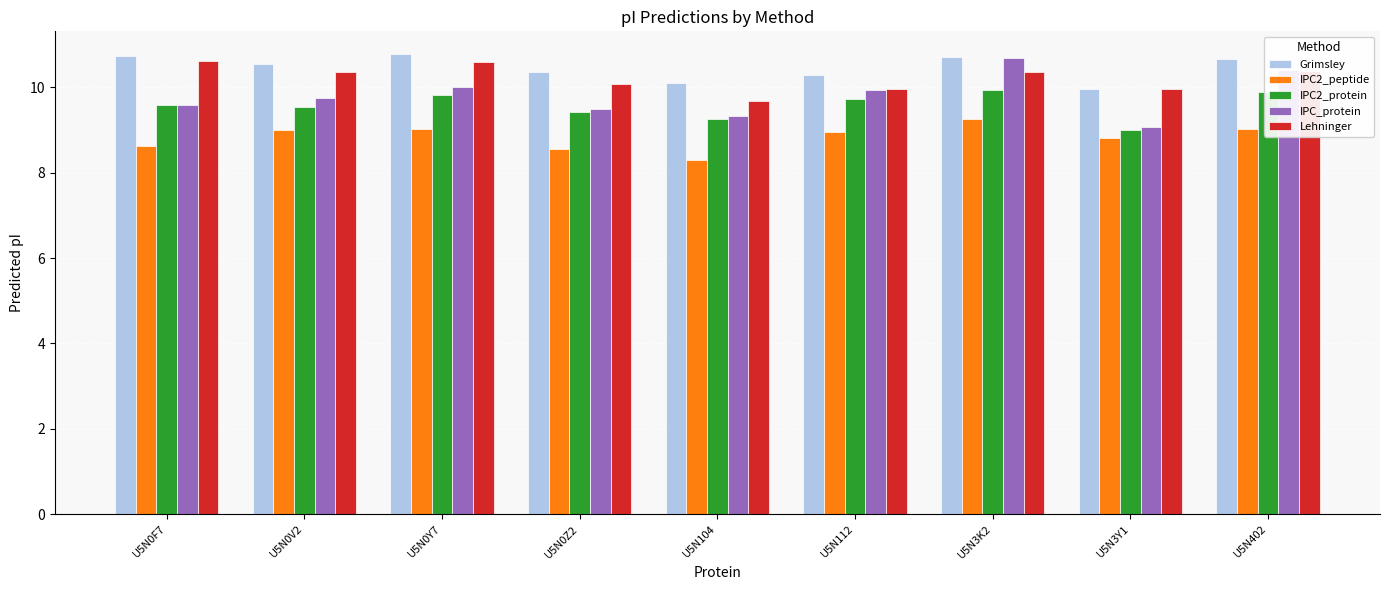

What is the difference between the maximum and second lowest values in the IPC2_peptide series?

0.7